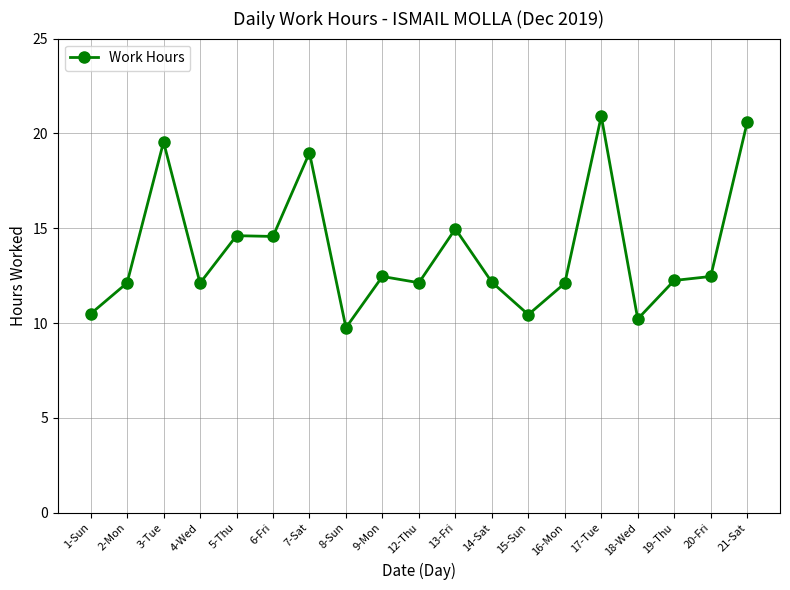

What is the minimum value shown in the chart?

9.8